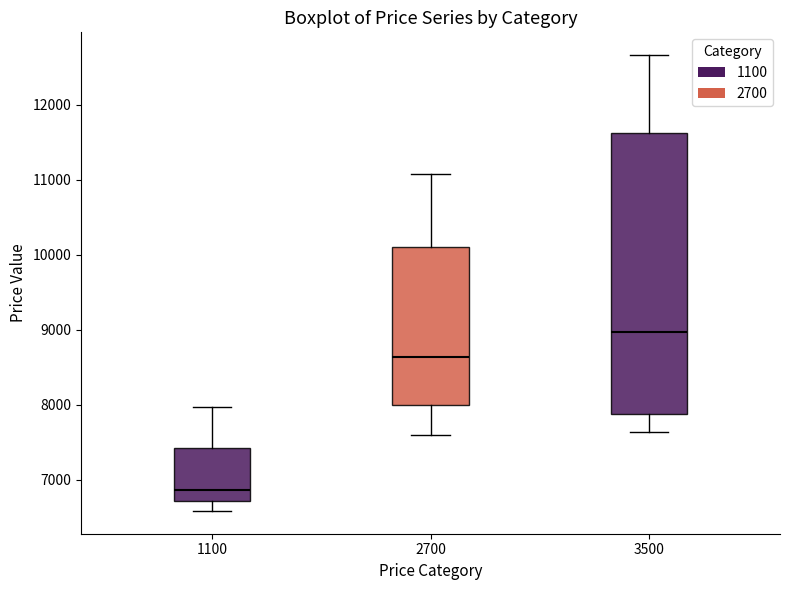

Which box has the highest median line?

3500